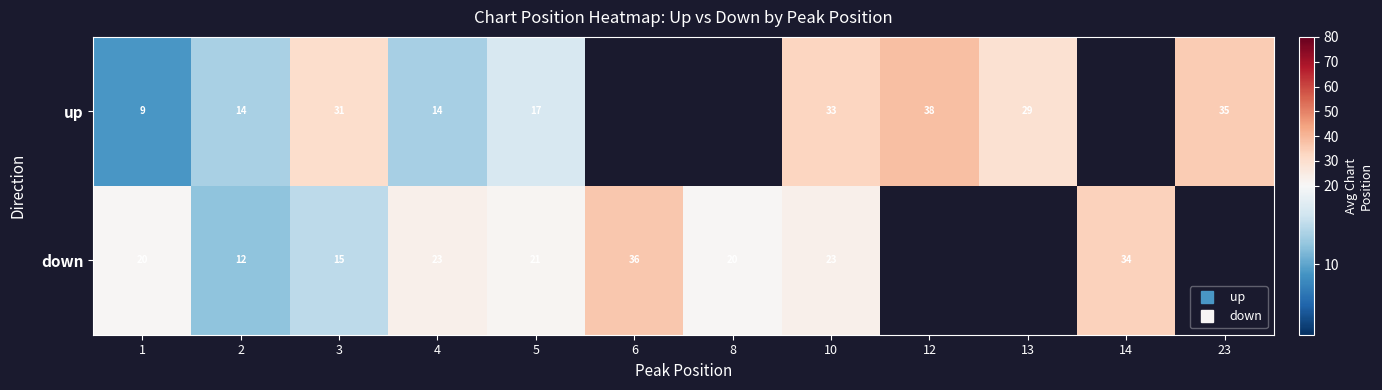

True or false: up has a value of 7.5 at 13.

False